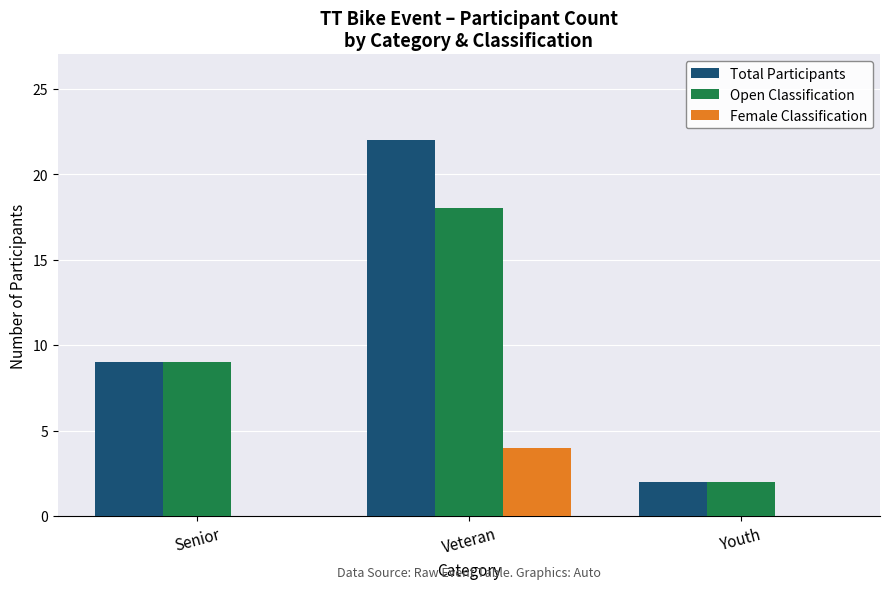

Which series has the largest total across all categories?

Total Participants